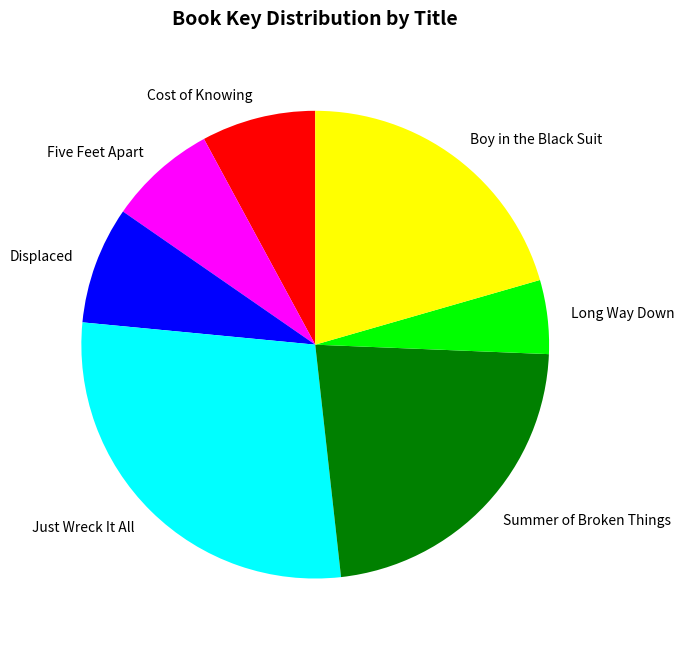

Approximately how many times larger is the value at Boy in the Black Suit compared to Cost of Knowing?

2.6